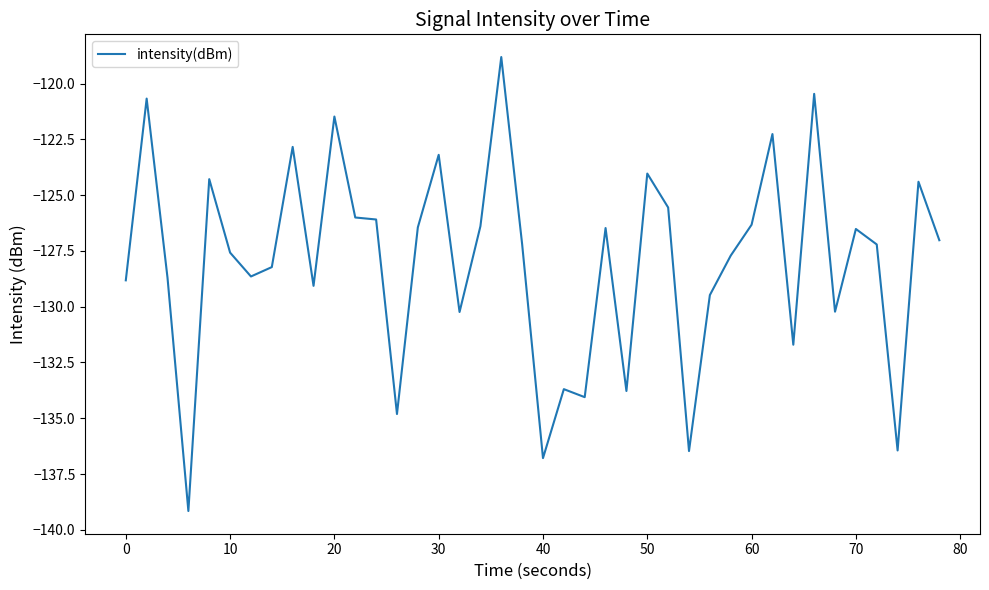

What is the maximum value shown in the chart?

-118.8